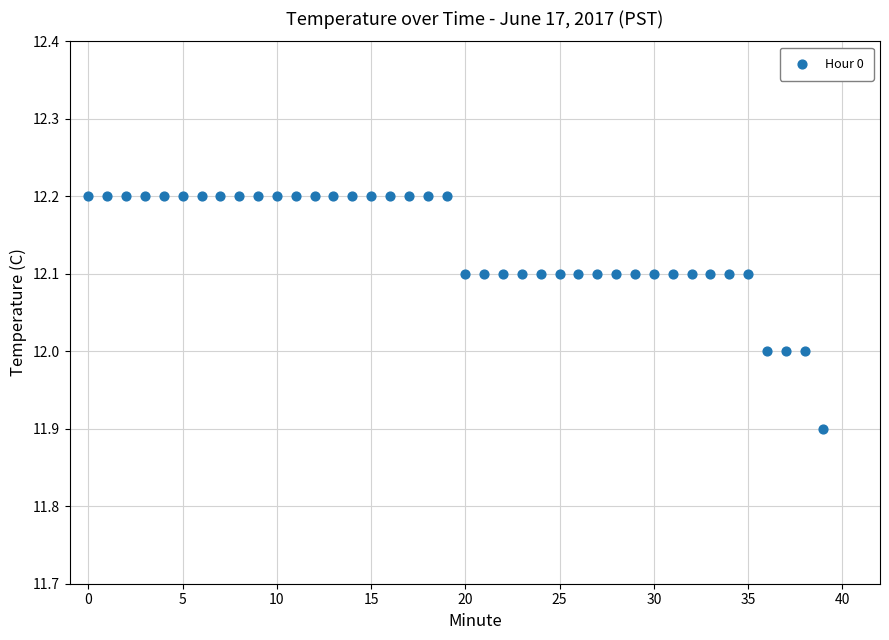

What is the range of Y values (max minus min)?

0.3